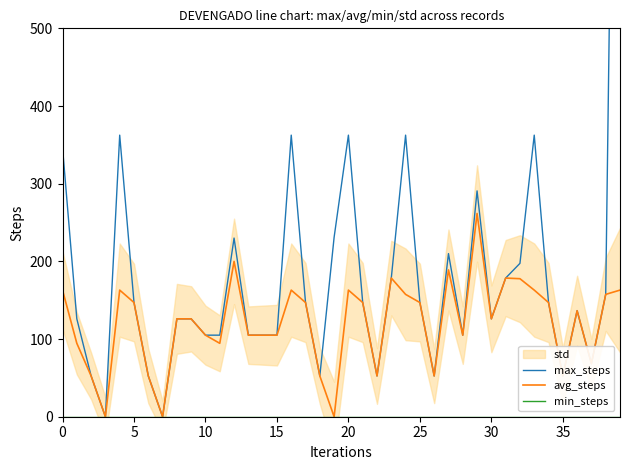

What is the maximum value for avg_steps?

261.7